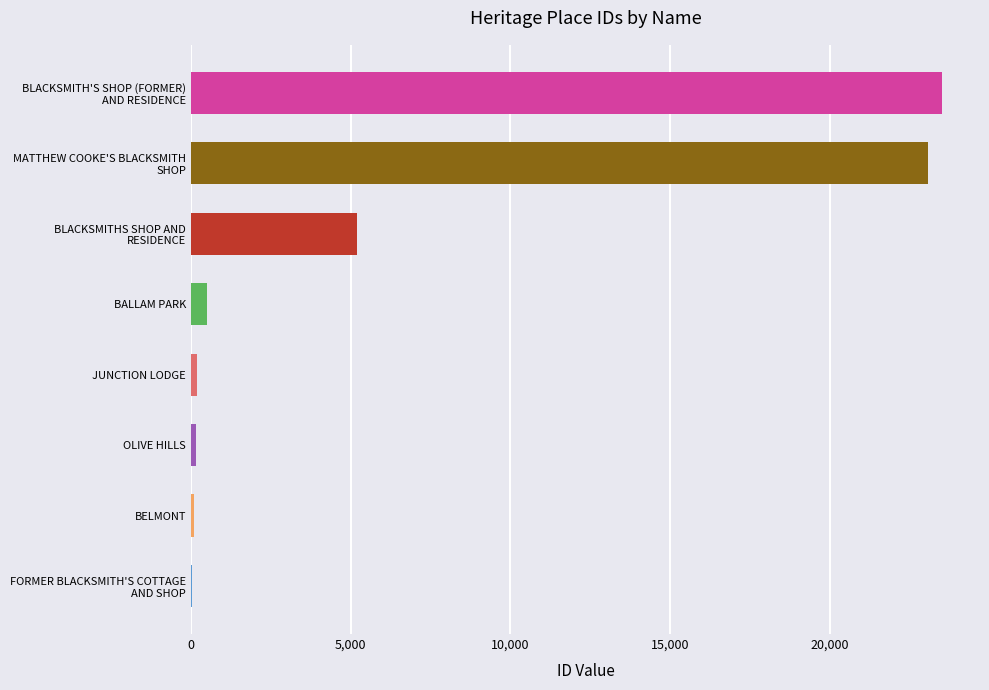

Which category has the highest value across all series?

BLACKSMITH'S SHOP (FORMER)
AND RESIDENCE